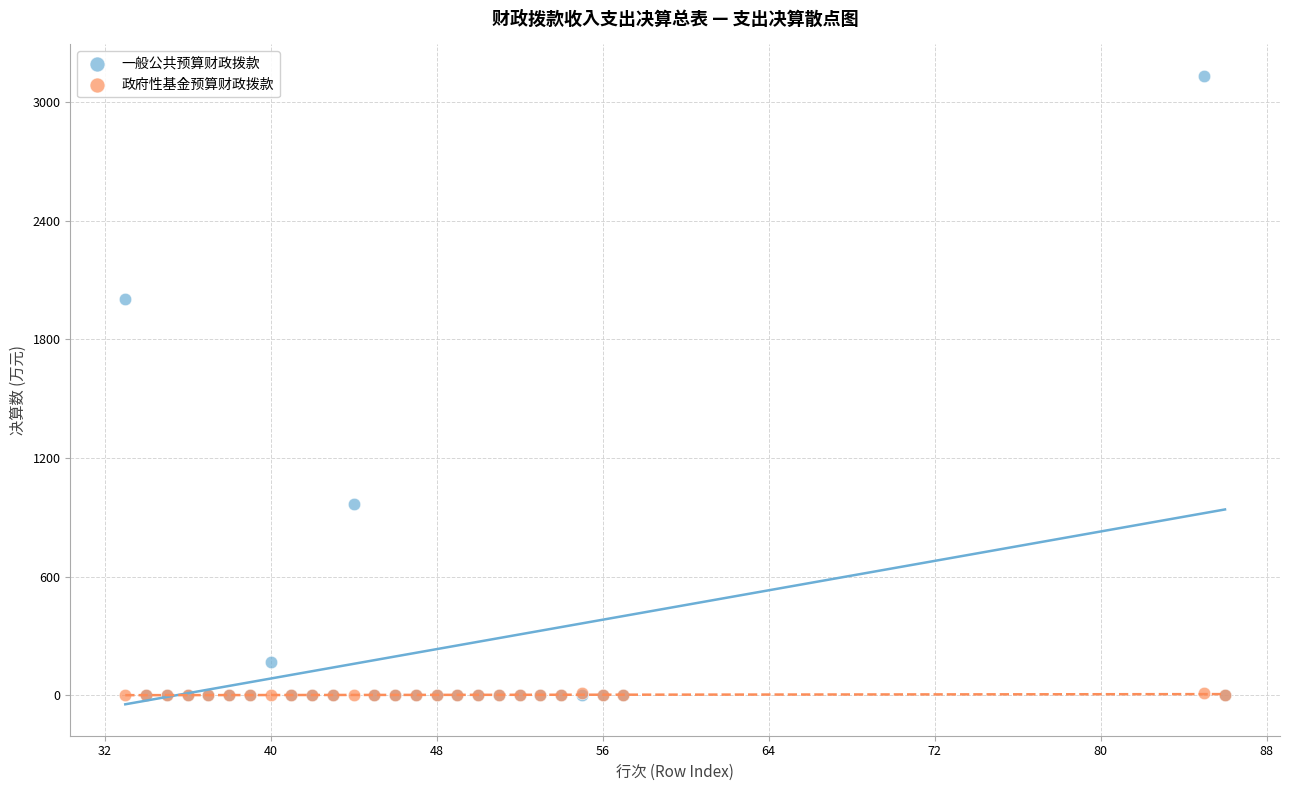

Across all series, what Y value is closest to 1567?

2002.8